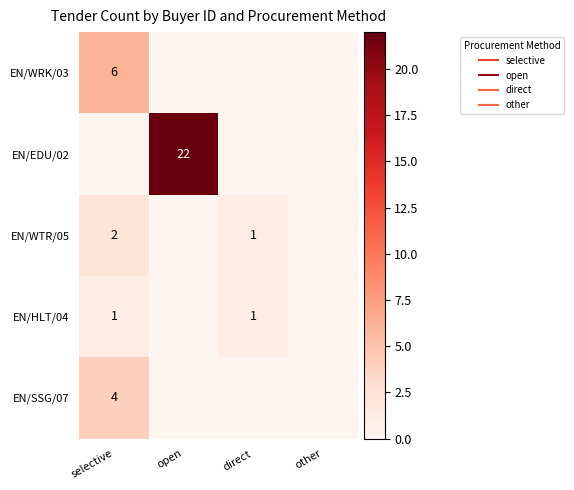

How many categories are shown in the chart?

4